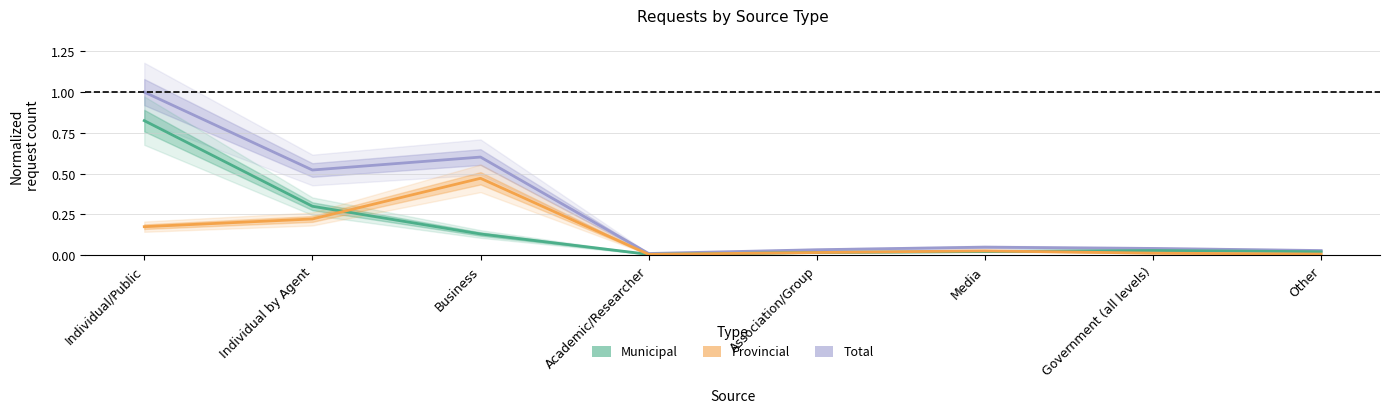

Reading left to right, extract all data points from this chart.

Total: 1.0	0.5	0.6	0.0	0.0	0.0	0.0	0.0
Municipal: 0.8	0.3	0.1	0.0	0.0	0.0	0.0	0.0
Provincial: 0.2	0.2	0.5	0.0	0.0	0.0	0.0	0.0